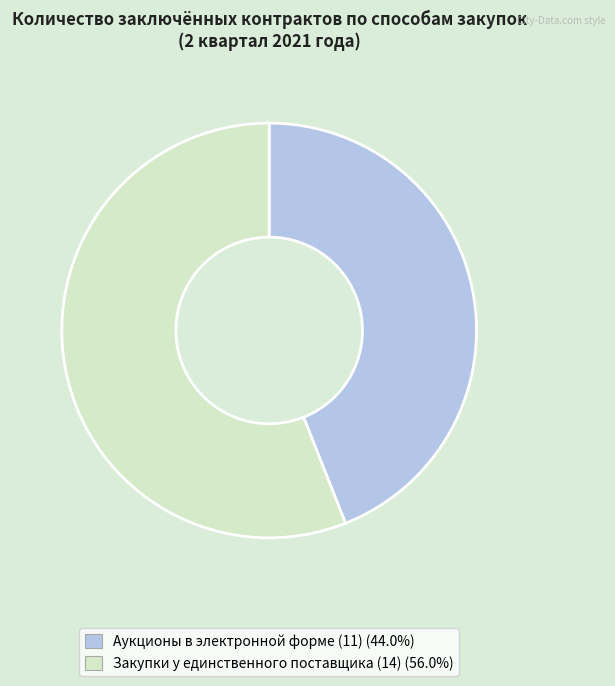

Does Закупки у единственного поставщика (14) account for over 50% of the chart?

Yes